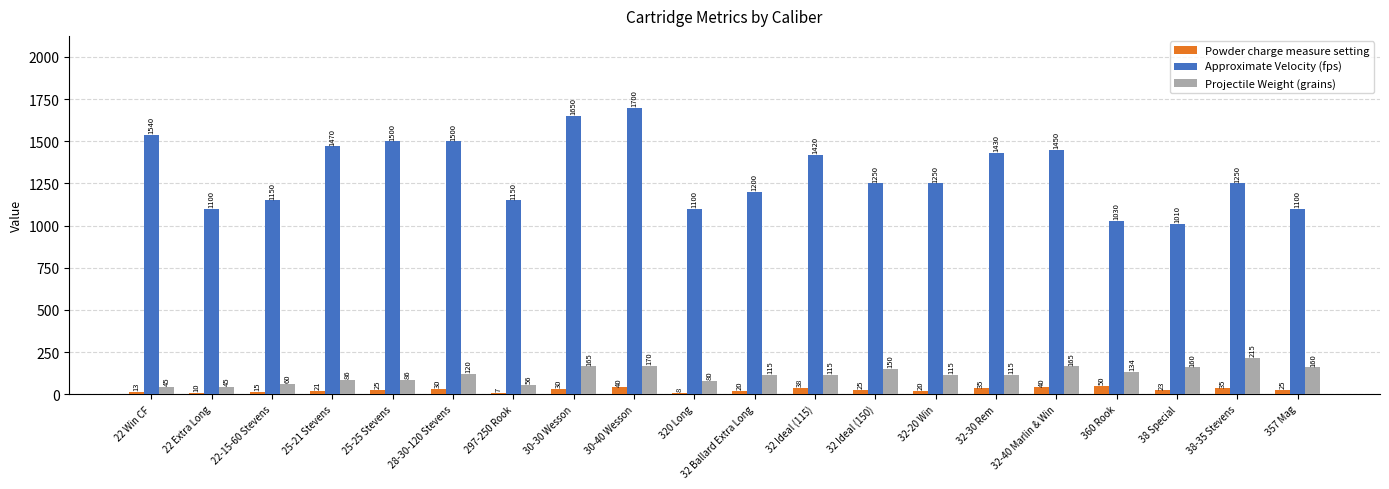

Are the bars grouped side by side (vs. stacked)?

Yes